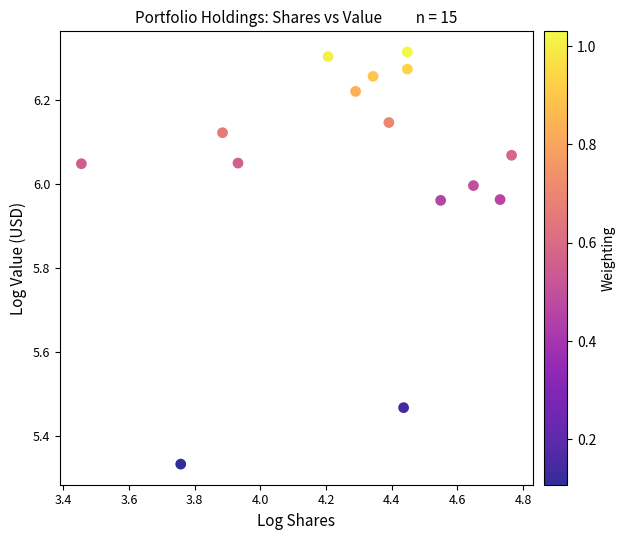

What is the range of X values (max minus min)?

1.3